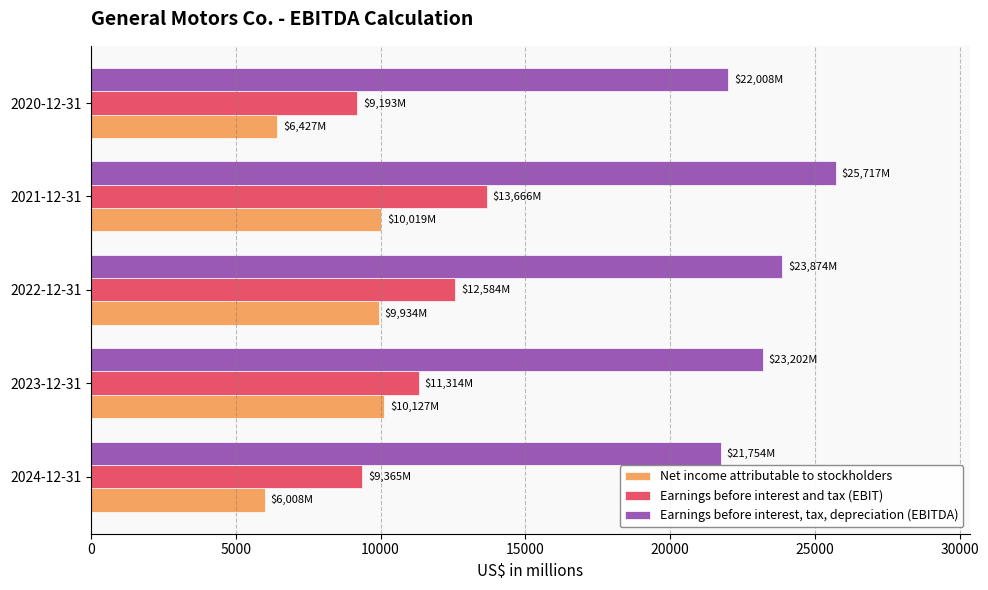

How many distinct data groups are displayed?

3